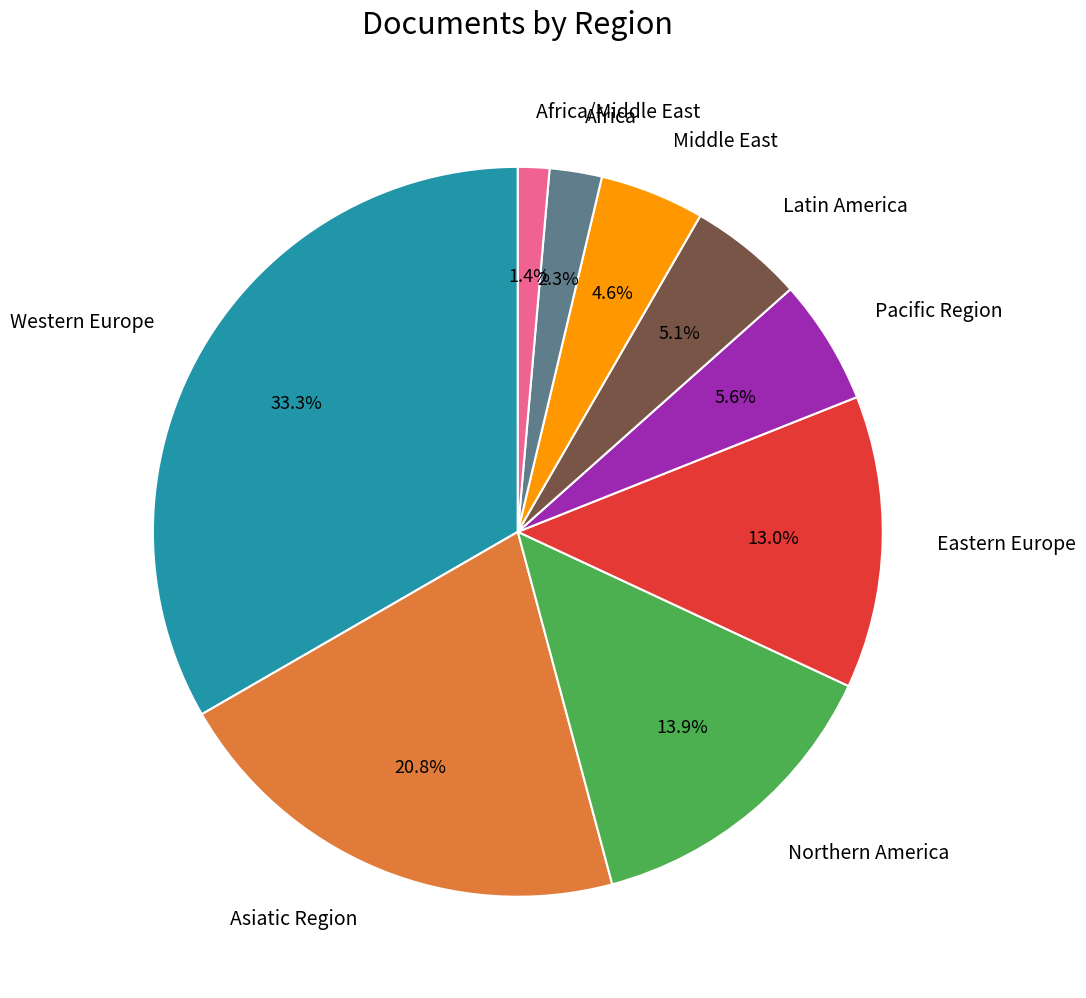

Is there a majority slice in this chart?

No